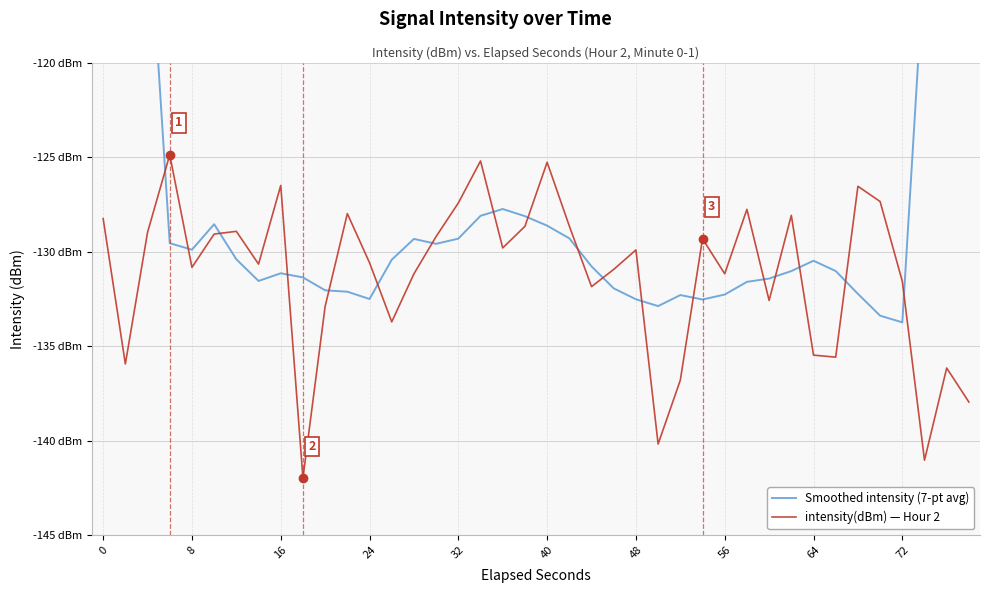

Which series ends up on top after the final intersection of intensity(dBm) — Hour 2 and Smoothed intensity (7-pt avg)?

Smoothed intensity (7-pt avg)